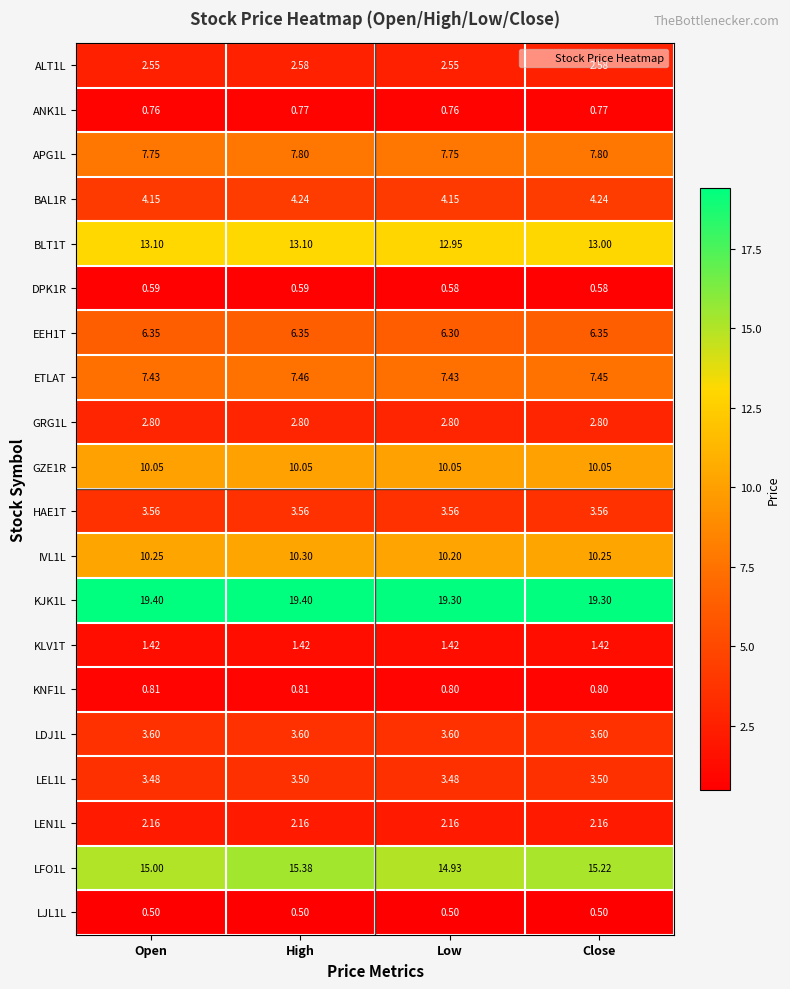

At which category is the sum across all series the highest?

High